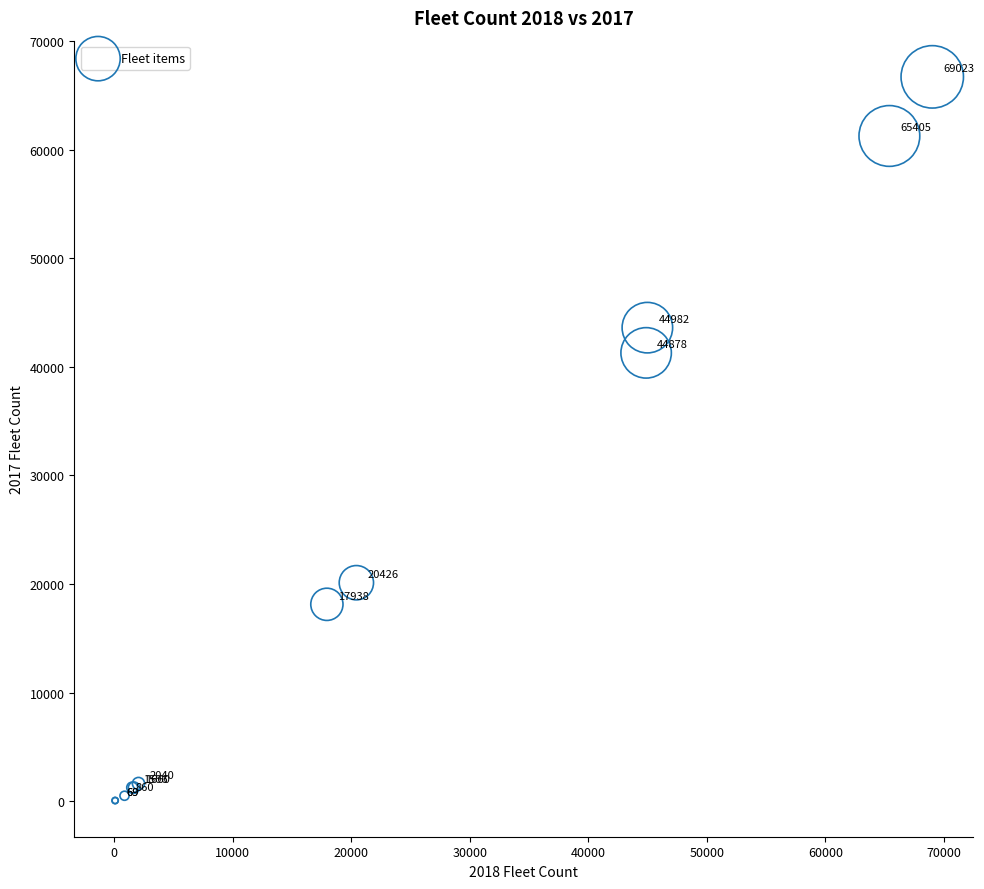

What Y value in the scatter plot is closest to 33380?

41282